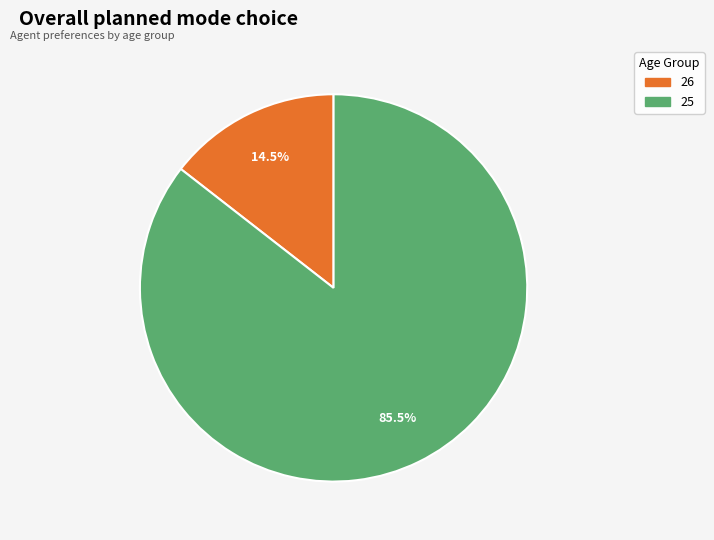

Approximately how many times larger is the value at 25 compared to 26?

5.9